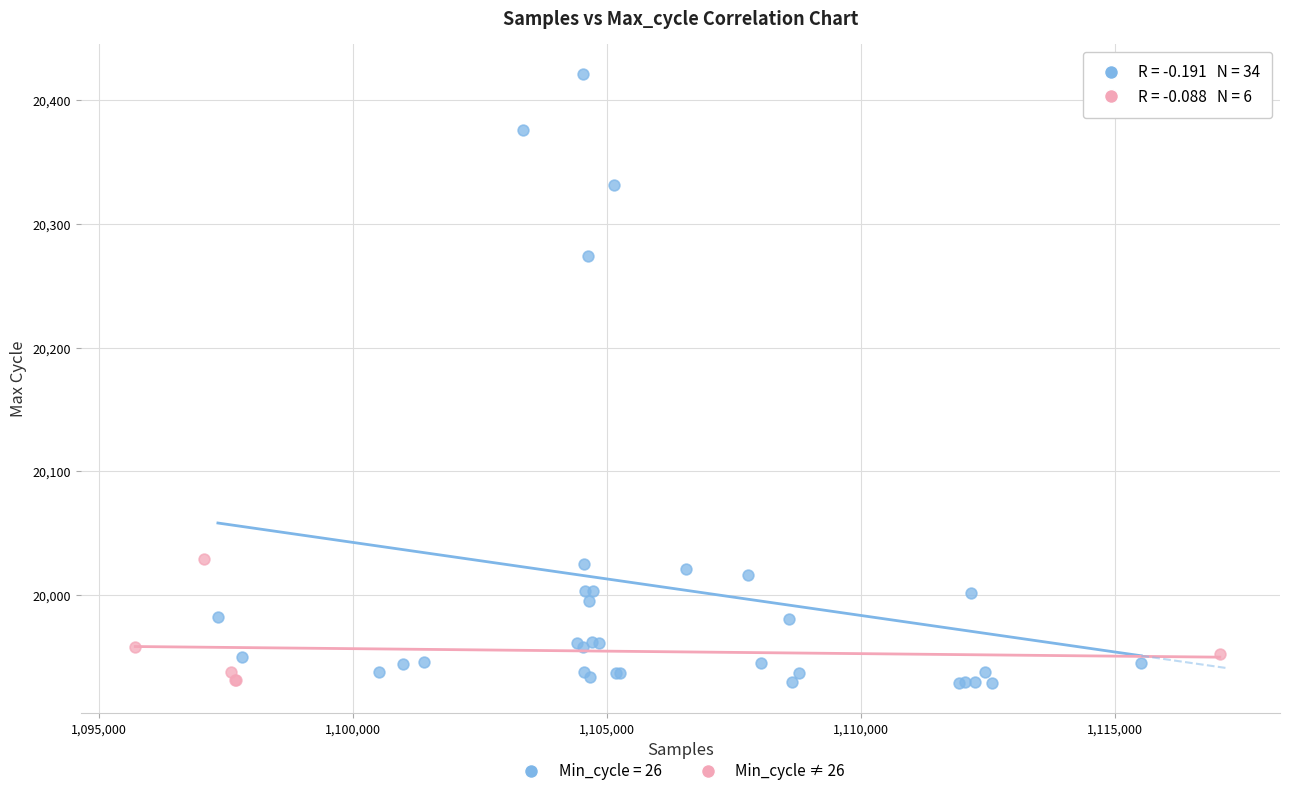

Which series has the widest spread of Y values?

Min_cycle = 26